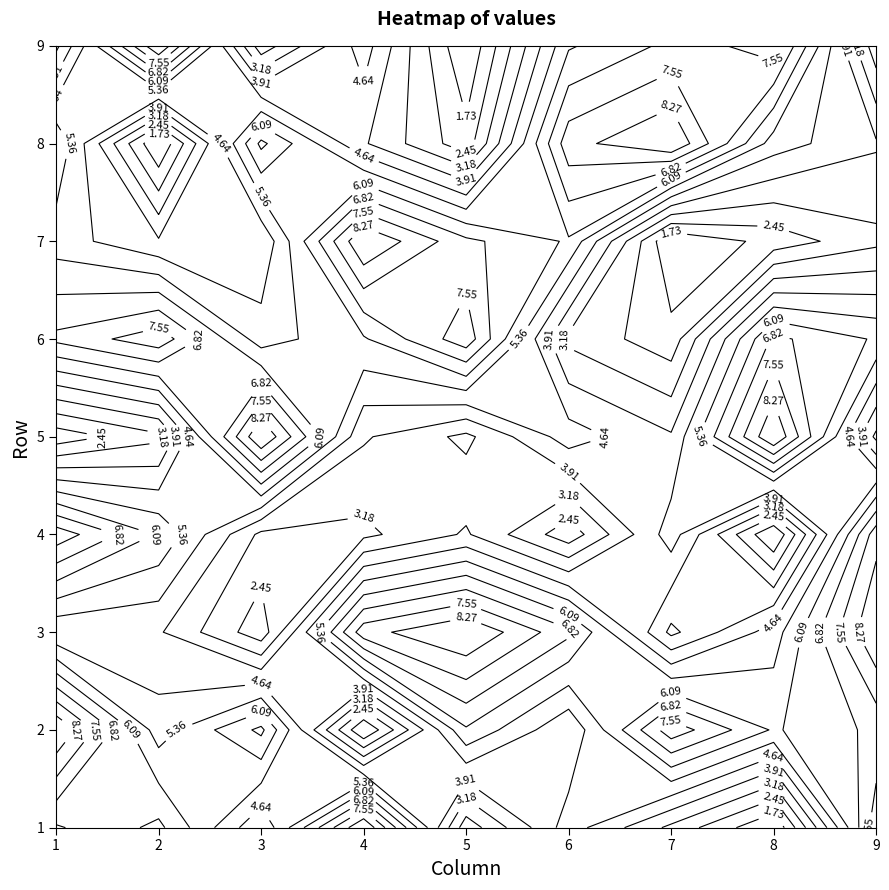

What is the average value of the 9 series?

5